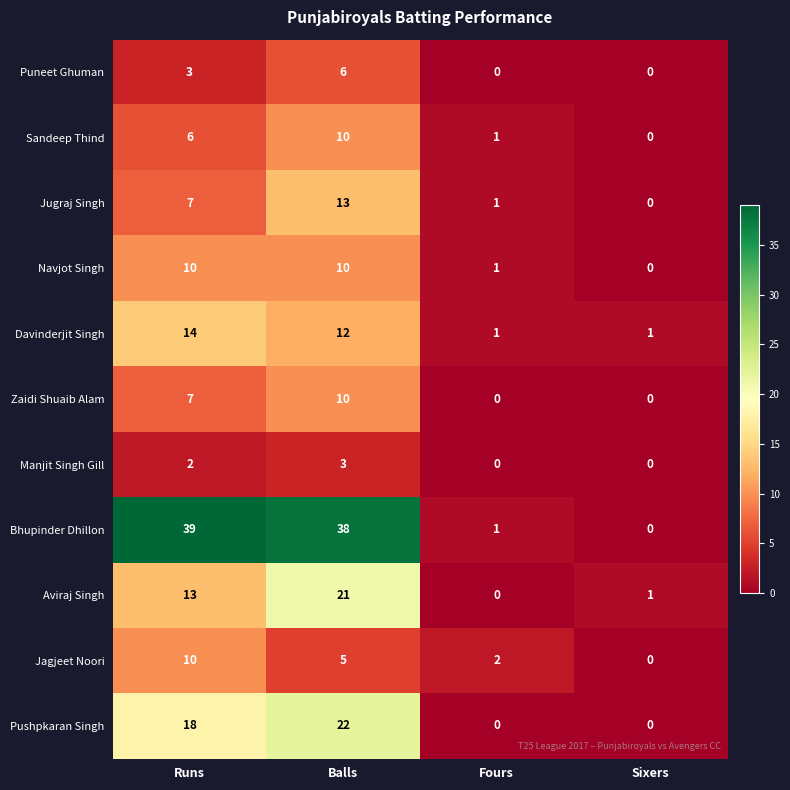

Which series changed the most between Balls and Fours?

Bhupinder Dhillon